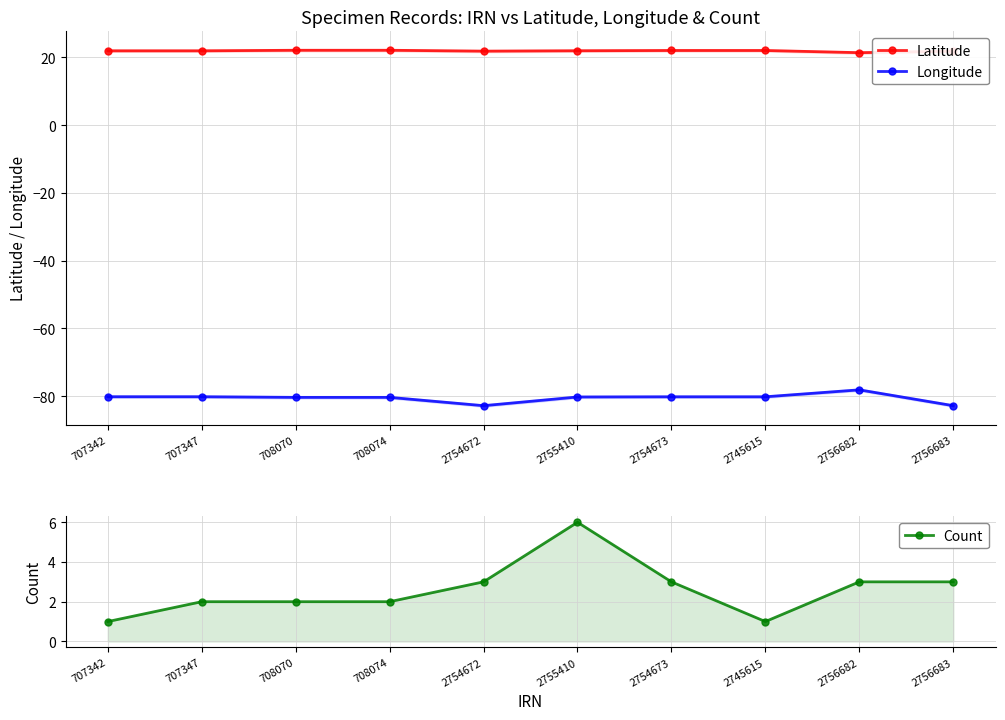

True or false: Latitude has a value of 22.0 at 707342.

True